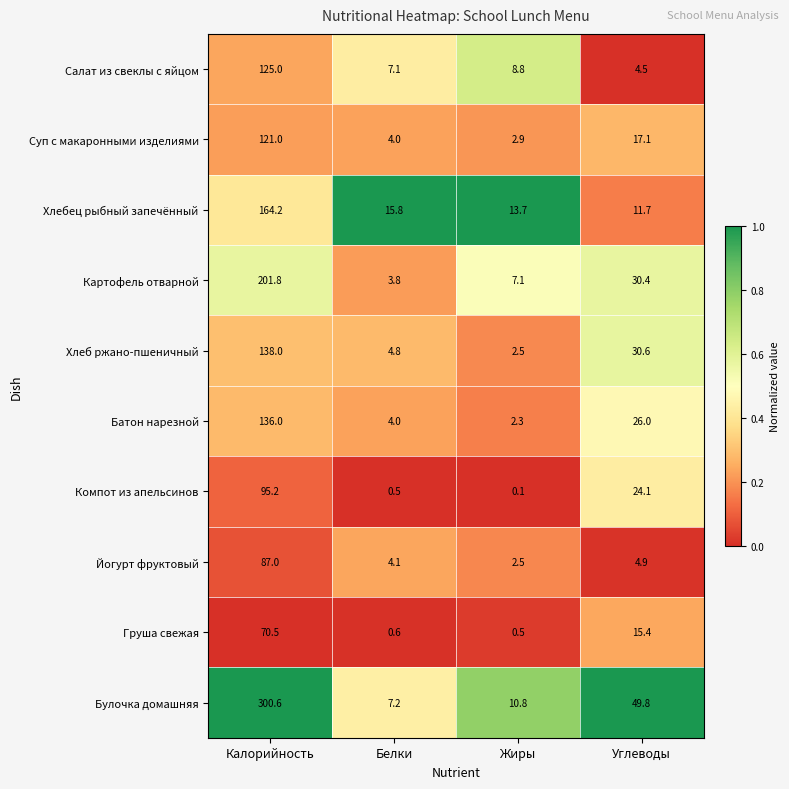

What is the total value across all series at Калорийность?

1439.3